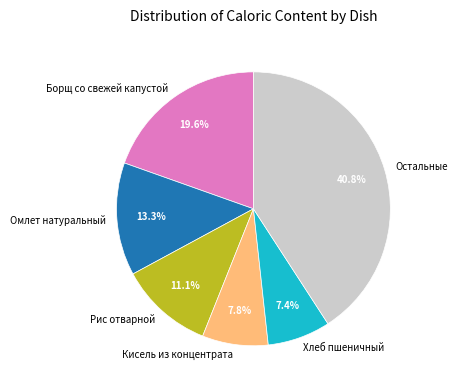

To the nearest percent, what is the difference between the largest and smallest slice percentages?

33%